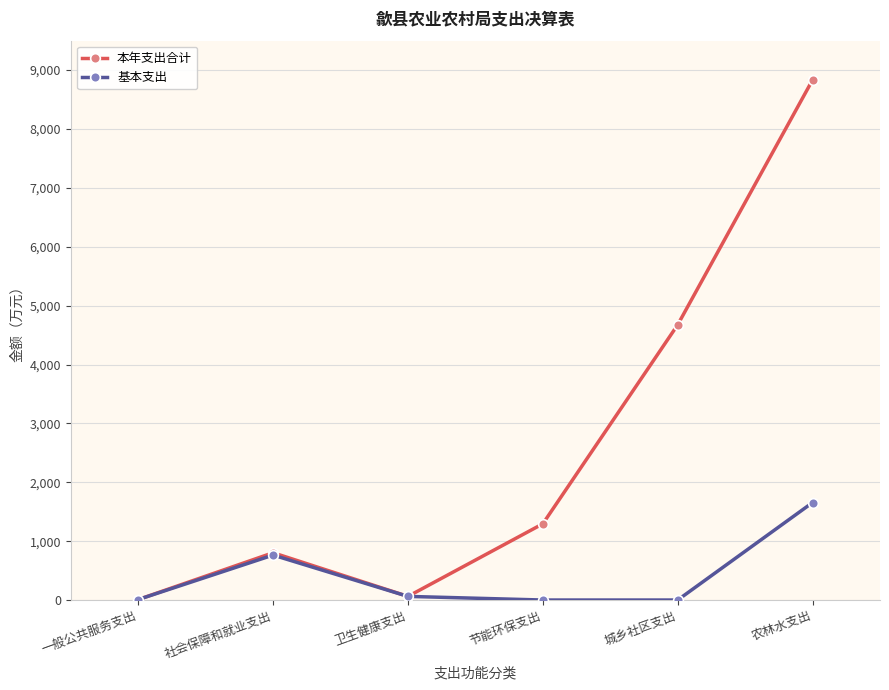

What is the label of the 6th point from the right?

一般公共服务支出